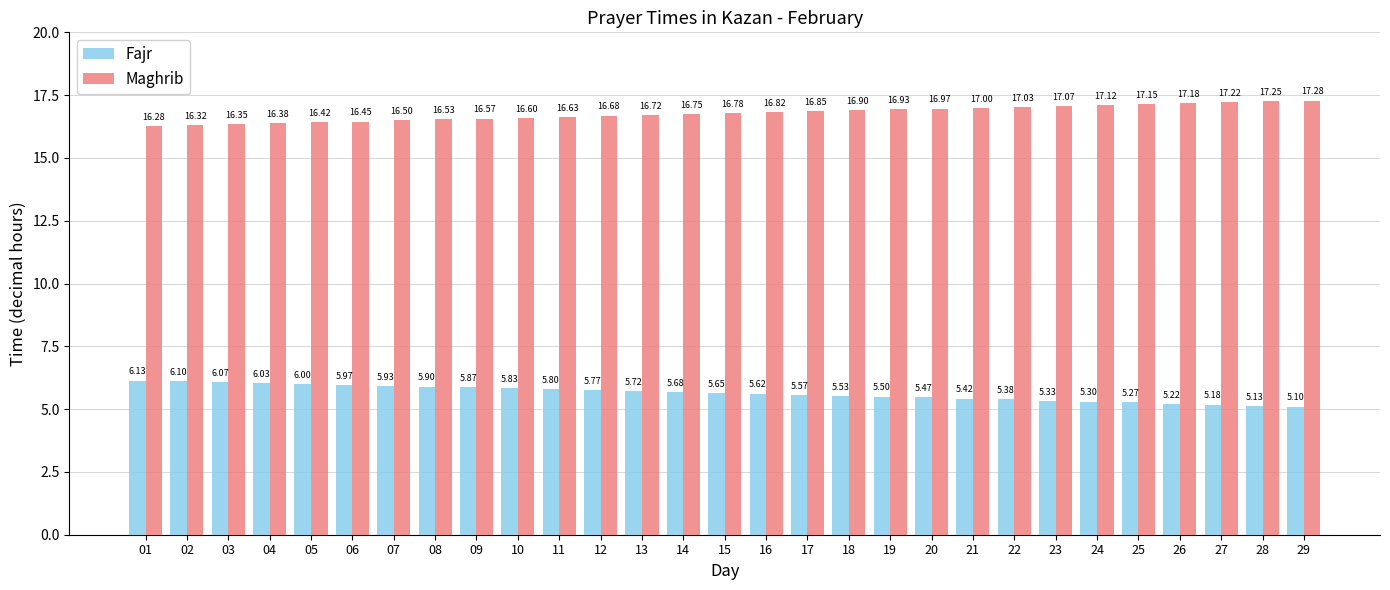

What is the sum of all Fajr values?

163.5